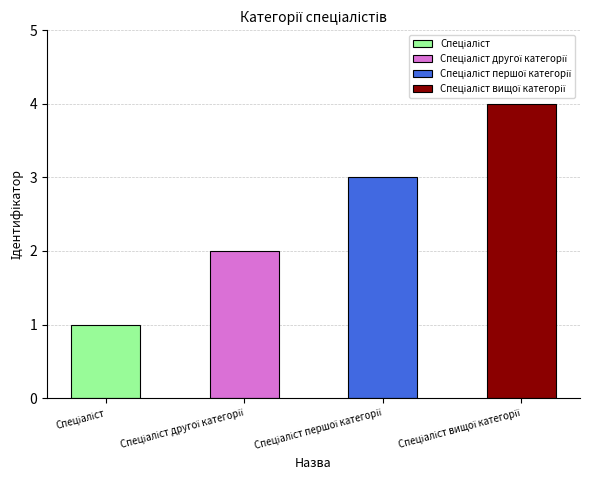

What is the change in value from Спеціаліст to Спеціаліст першої категорії?

+2